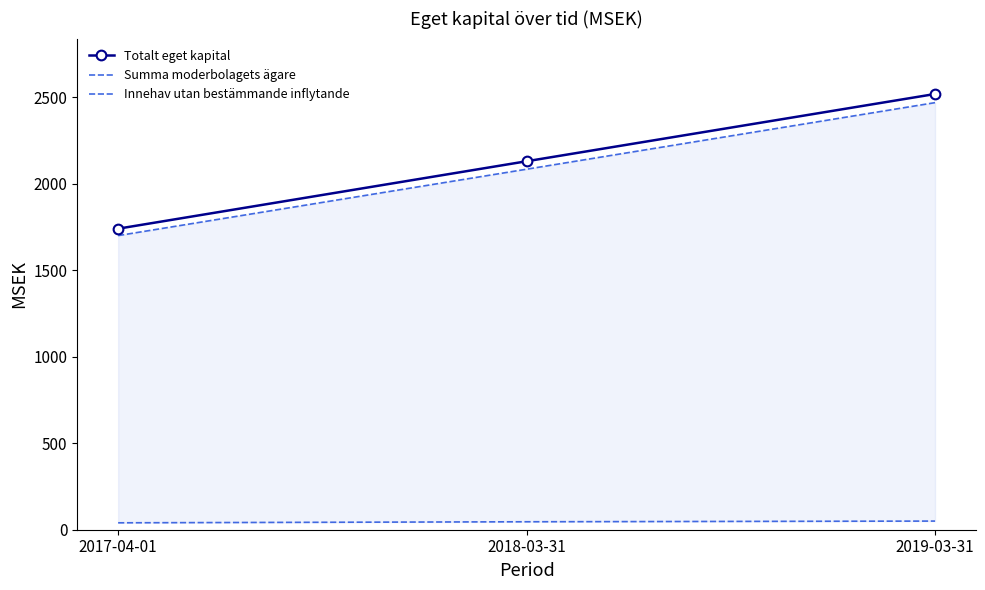

What is the minimum value shown in the chart?

40